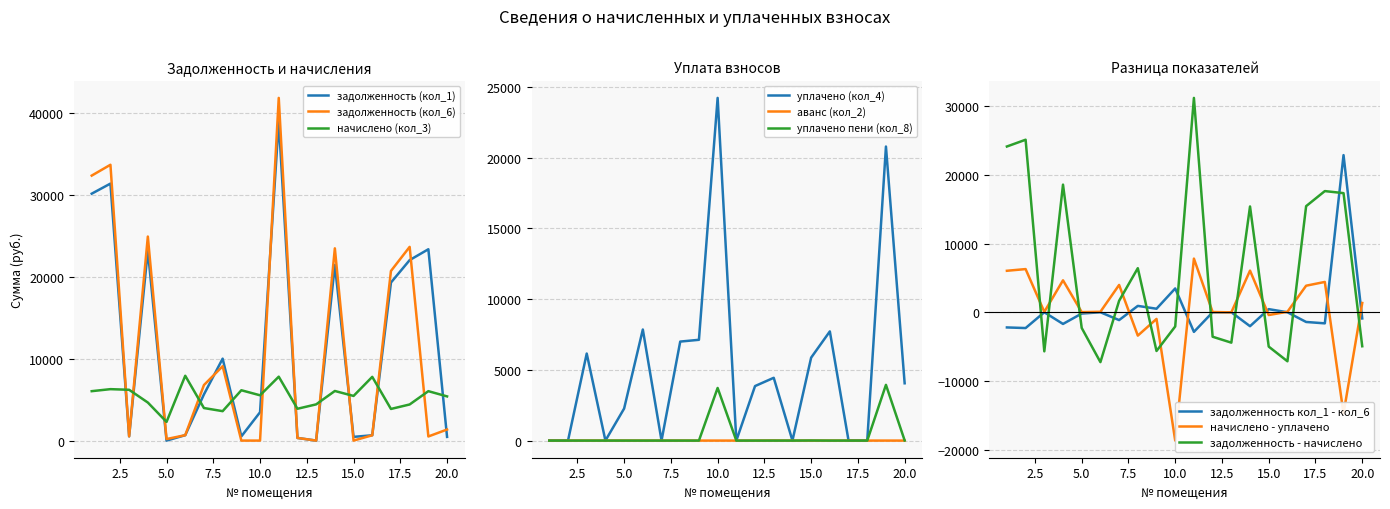

Reading left to right, what are all the values shown in this chart?

задолженность (кол_1): 1=30183.4	2=31415.0	3=517.4	4=23239.5	5=0.0	6=660.3	7=5647.6	8=10016.1	9=512.8	10=3466.5	11=39030.8	12=324.1	13=0.0	14=21471.4	15=454.5	16=649.1	17=19319.5	18=22063.5	19=23389.2	20=451.2
задолженность (кол_6): 1=32394.4	2=33716.2	3=517.4	4=24941.8	5=190.5	6=660.3	7=6789.1	8=9089.2	9=0.0	10=0.0	11=41889.9	12=324.1	13=0.0	14=23502.2	15=0.0	16=649.1	17=20734.7	18=23679.8	19=503.4	20=1352.0
начислено (кол_3): 1=6041.2	2=6287.6	3=6209.3	4=4651.3	5=2286.5	6=7924.1	7=3978.8	8=3597.7	9=6153.2	10=5536.8	11=7812.0	12=3889.2	13=4427.2	14=6063.5	15=5458.3	16=7789.6	17=3866.8	18=4416.0	19=6041.2	20=5402.3
уплачено (кол_4): 1=0.0	2=0.0	3=6153.3	4=0.0	5=2265.9	6=7852.7	7=0.0	8=7000.0	9=7125.6	10=24227.8	11=0.0	12=3854.2	13=4439.4	14=0.0	15=5864.0	16=7719.4	17=0.0	18=0.0	19=20789.4	20=4051.7
аванс кол_2: 1=0.0	2=0.0	3=0.0	4=0.0	5=0.0	6=0.0	7=0.0	8=0.0	9=0.0	10=0.0	11=0.0	12=0.0	13=6.1	14=0.0	15=0.0	16=0.0	17=0.0	18=0.0	19=0.0	20=0.0
уплачено пени (кол_8): 1=0.0	2=0.0	3=0.0	4=0.0	5=0.0	6=0.0	7=0.0	8=0.0	9=0.0	10=3720.2	11=0.0	12=0.0	13=0.0	14=0.0	15=6.3	16=0.0	17=0.0	18=0.0	19=3940.4	20=10.1